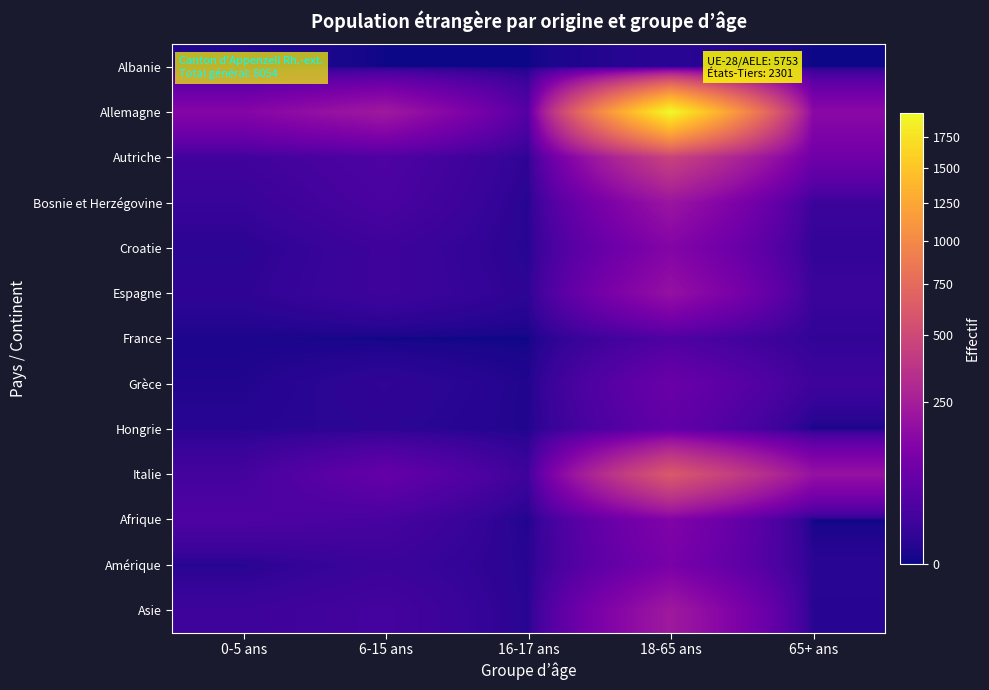

What is the maximum value shown in the chart?

1948